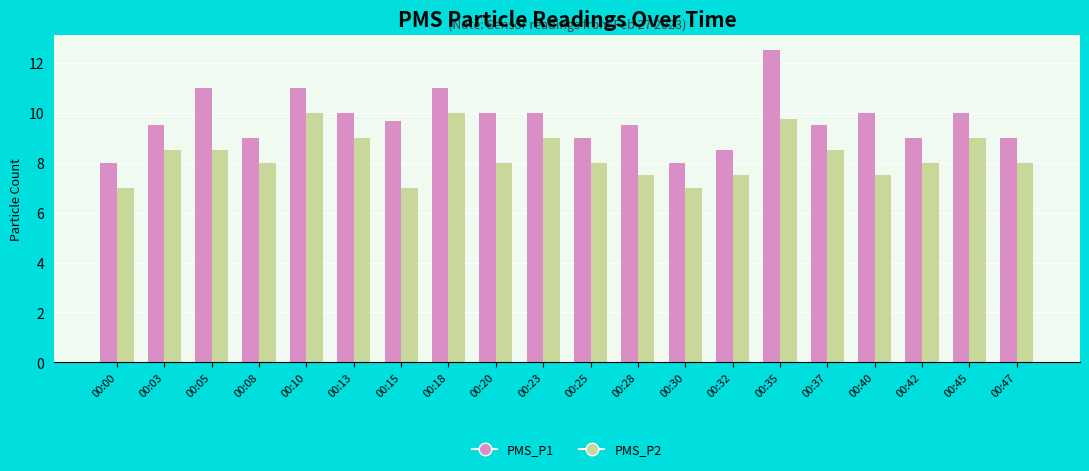

Reading left to right, list all the values displayed in this chart.

PMS_P1: 8.0	9.5	11.0	9.0	11.0	10.0	9.7	11.0	10.0	10.0	9.0	9.5	8.0	8.5	12.5	9.5	10.0	9.0	10.0	9.0
PMS_P2: 7.0	8.5	8.5	8.0	10.0	9.0	7.0	10.0	8.0	9.0	8.0	7.5	7.0	7.5	9.8	8.5	7.5	8.0	9.0	8.0